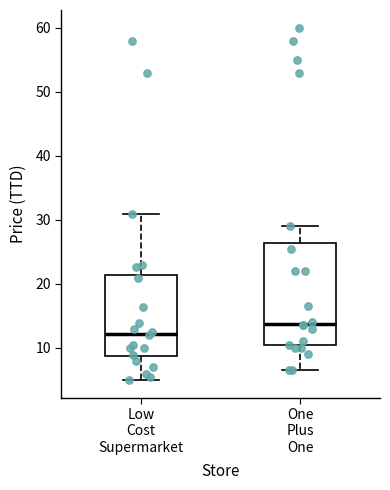

Which box's median line is the highest?

One Plus One